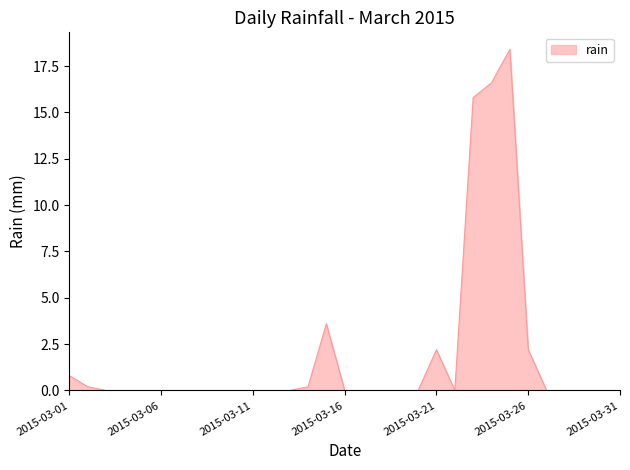

What is the difference between the second highest and second lowest values?

16.6